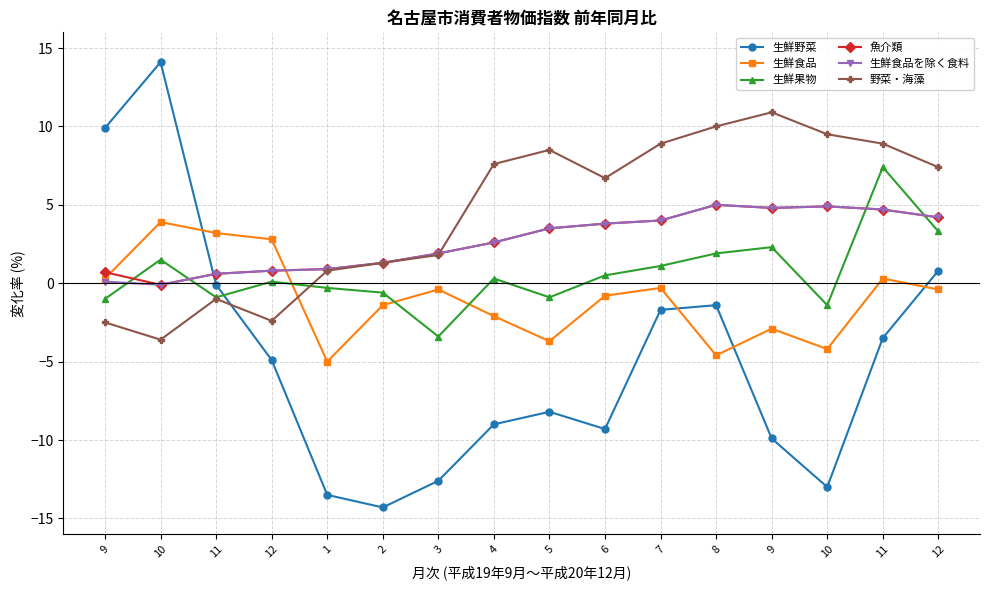

Where do 野菜・海藻 and 生鮮食品を除く食料 first cross each other?

3 and 4